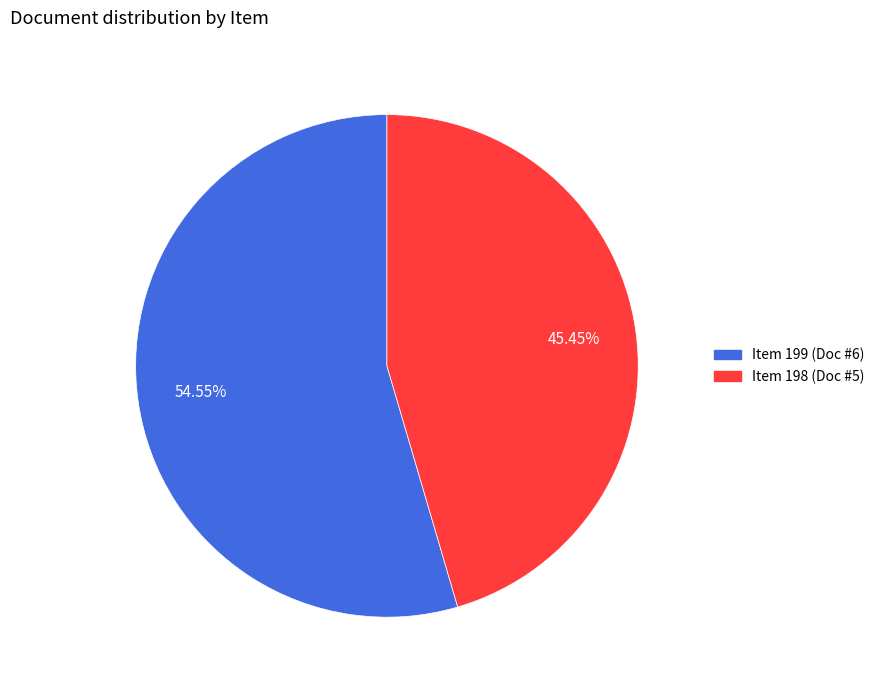

Is Item 199 (Doc #6) the majority of the pie?

Yes